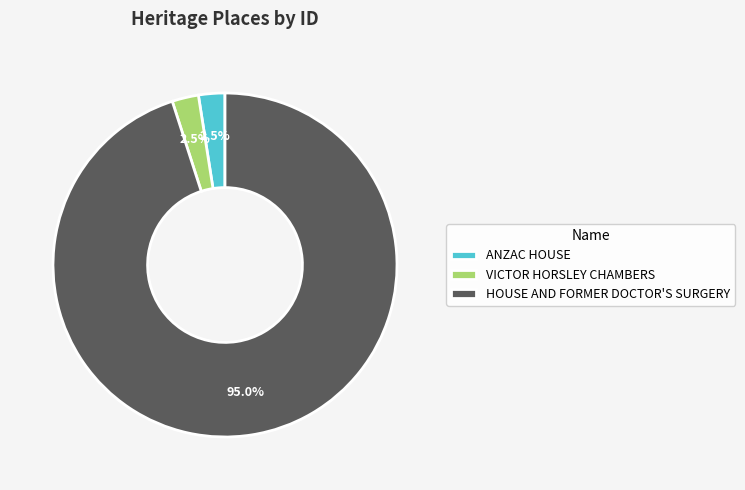

What portion of the pie excludes HOUSE AND FORMER DOCTOR'S SURGERY?

5.0%